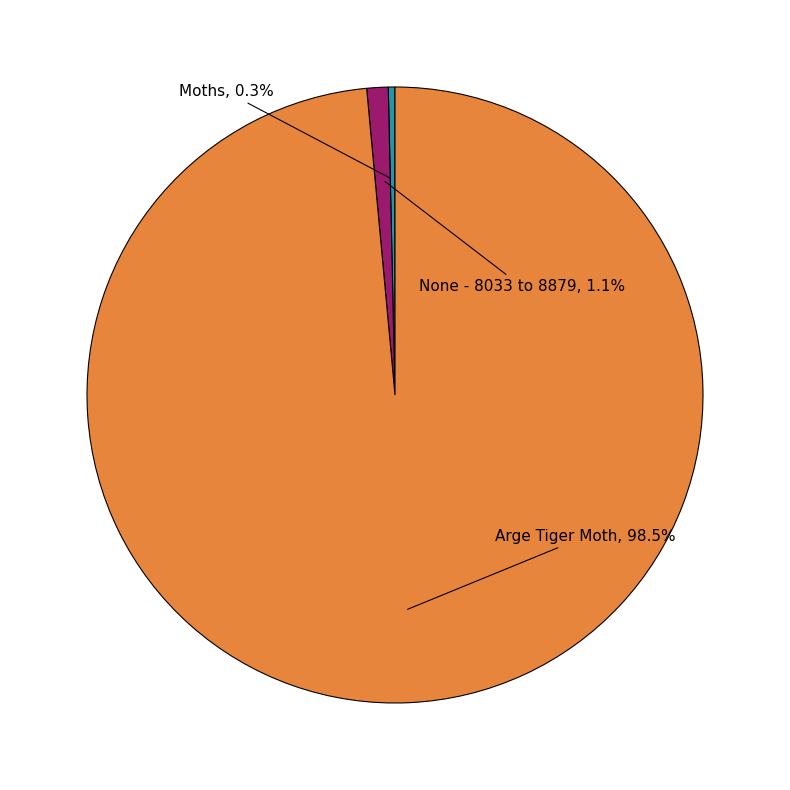

Is there any slice that represents more than half of the pie?

Yes